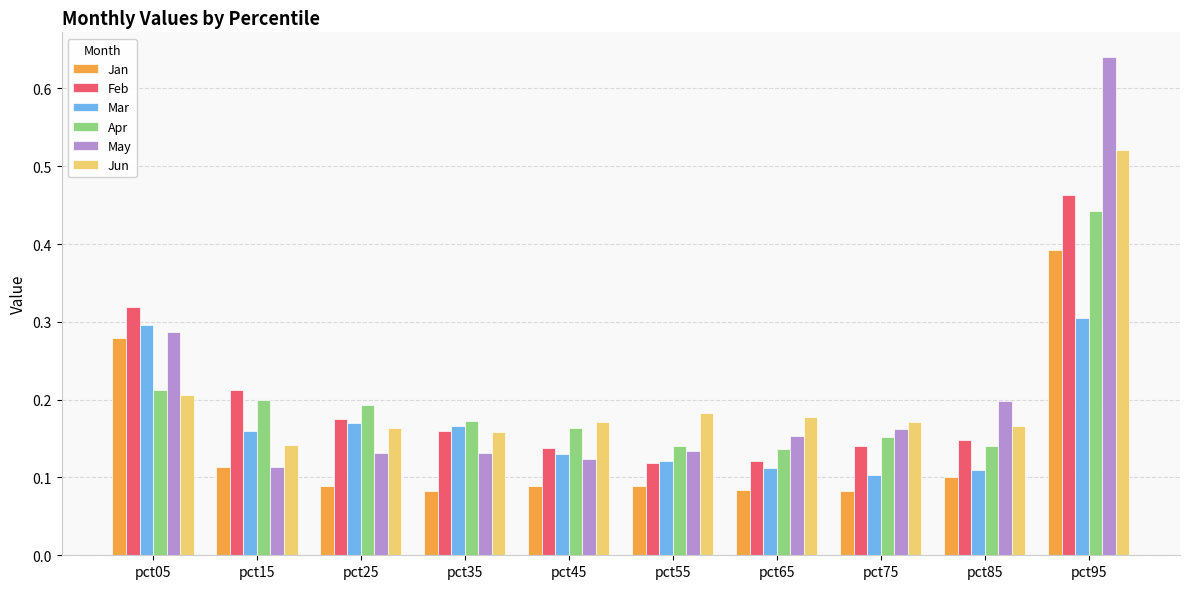

Which series has the widest spread of values?

May